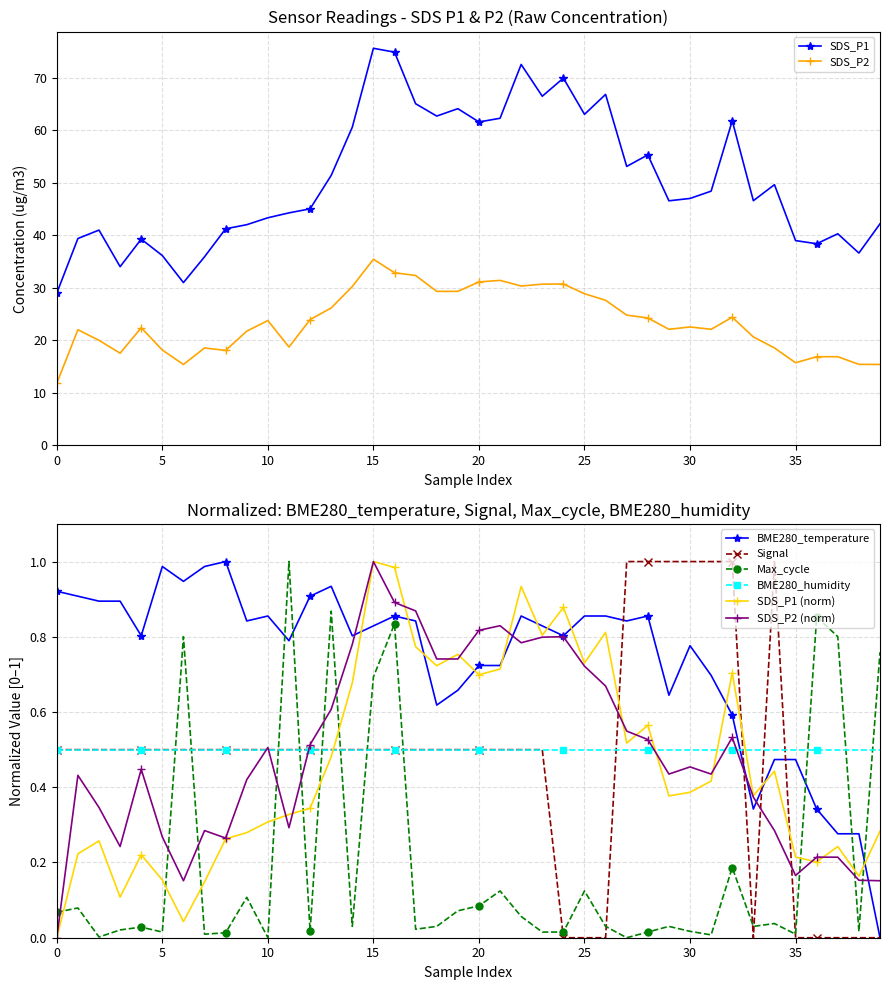

True or false: Signal and SDS_P1 (norm) intersect in this chart.

True